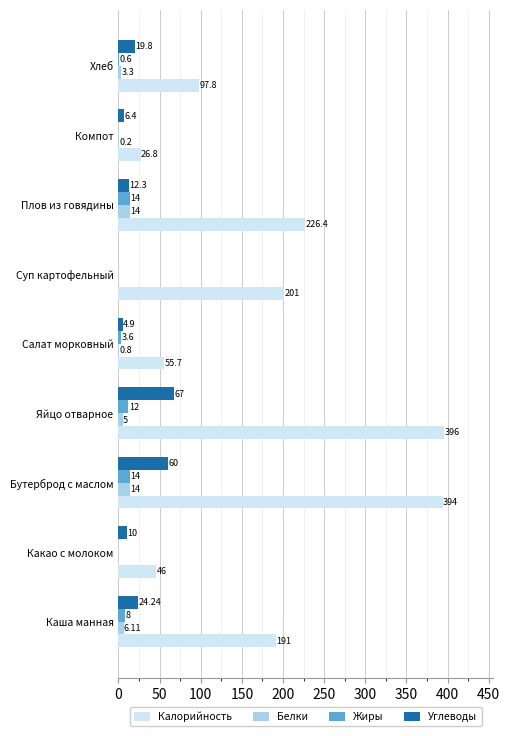

Which series changed the most between Яйцо отварное and Плов из говядины?

Калорийность